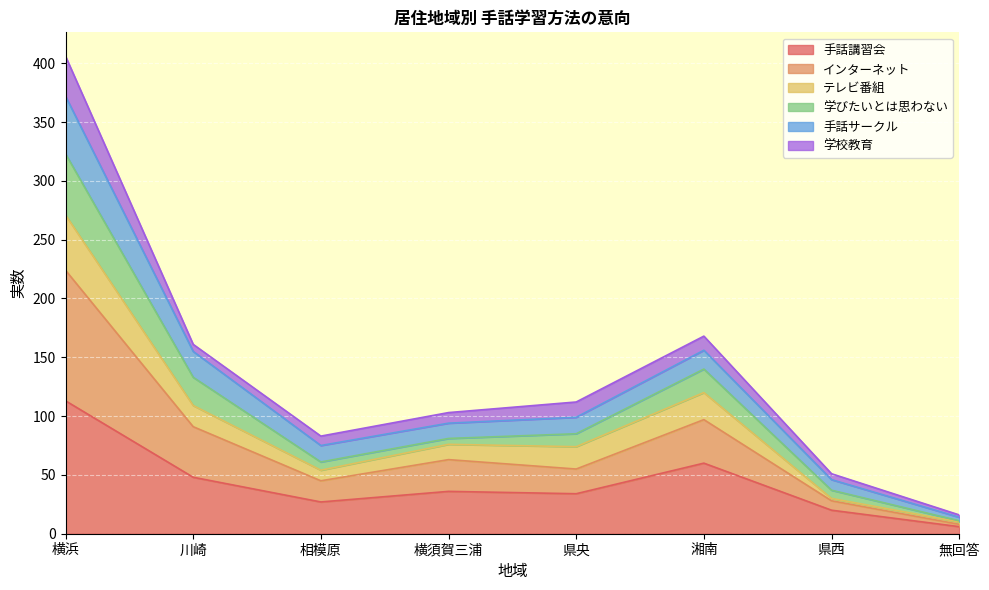

Is it true that 手話講習会 equals 44 at 相模原?

False